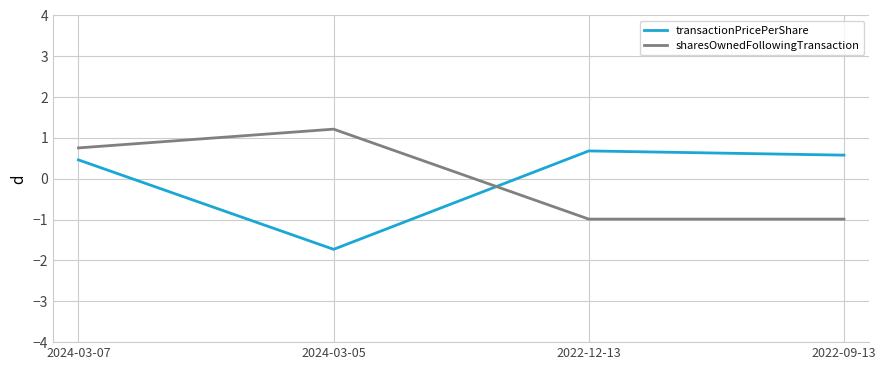

Reading left to right, extract all data points from this chart.

transactionPricePerShare: 0.5	-1.7	0.7	0.6
sharesOwnedFollowingTransaction: 0.8	1.2	-1.0	-1.0